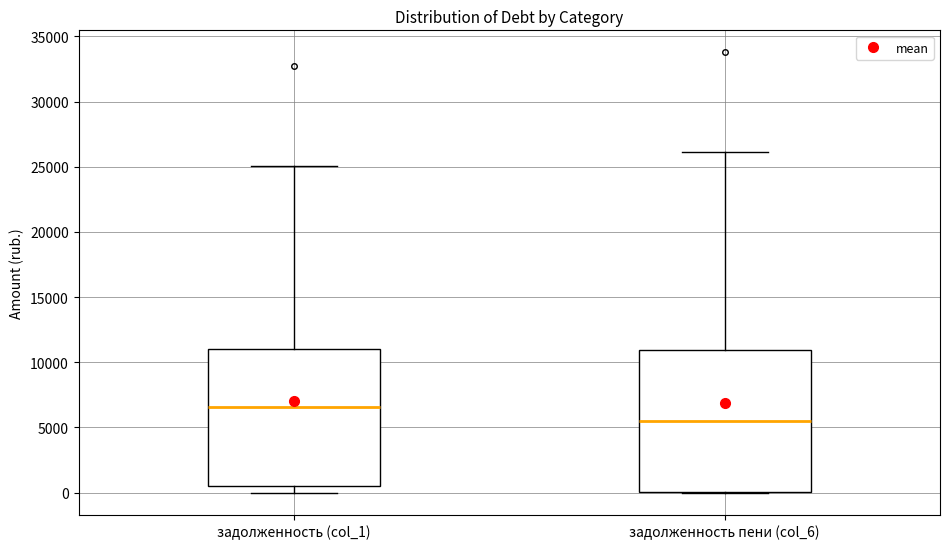

Where is the upper edge of the box for задолженность (col_1) on the y-axis? The values are not printed on the chart, so give them approximately, as read against the axis.

11000